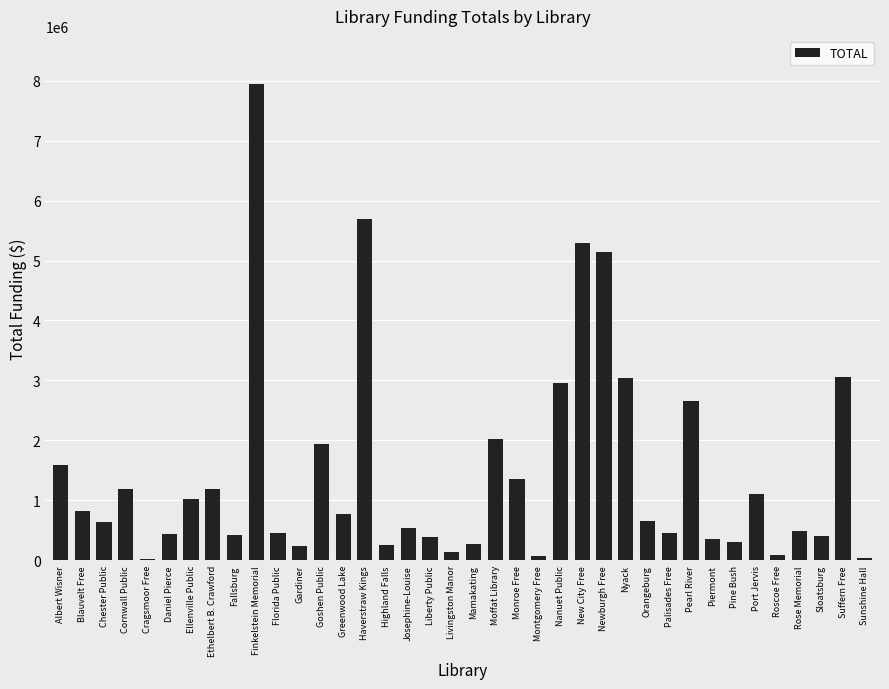

What is the greatest value displayed?

7951120